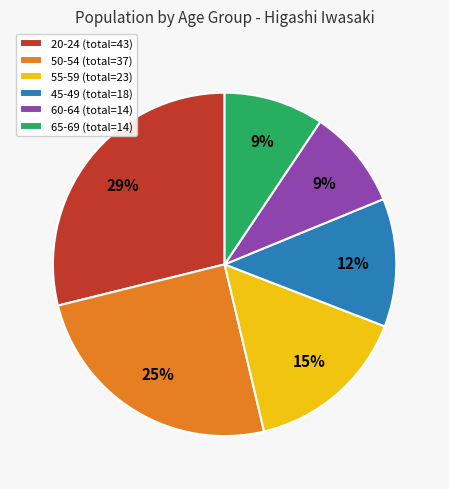

To the nearest percent, what percentage of the pie is 55-59?

15%